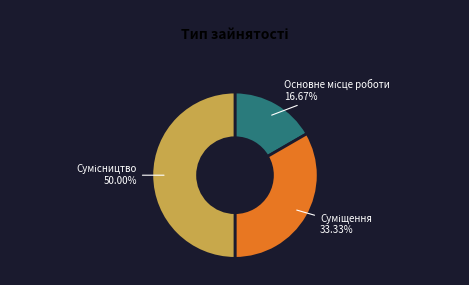

How many slices are in this pie chart?

3